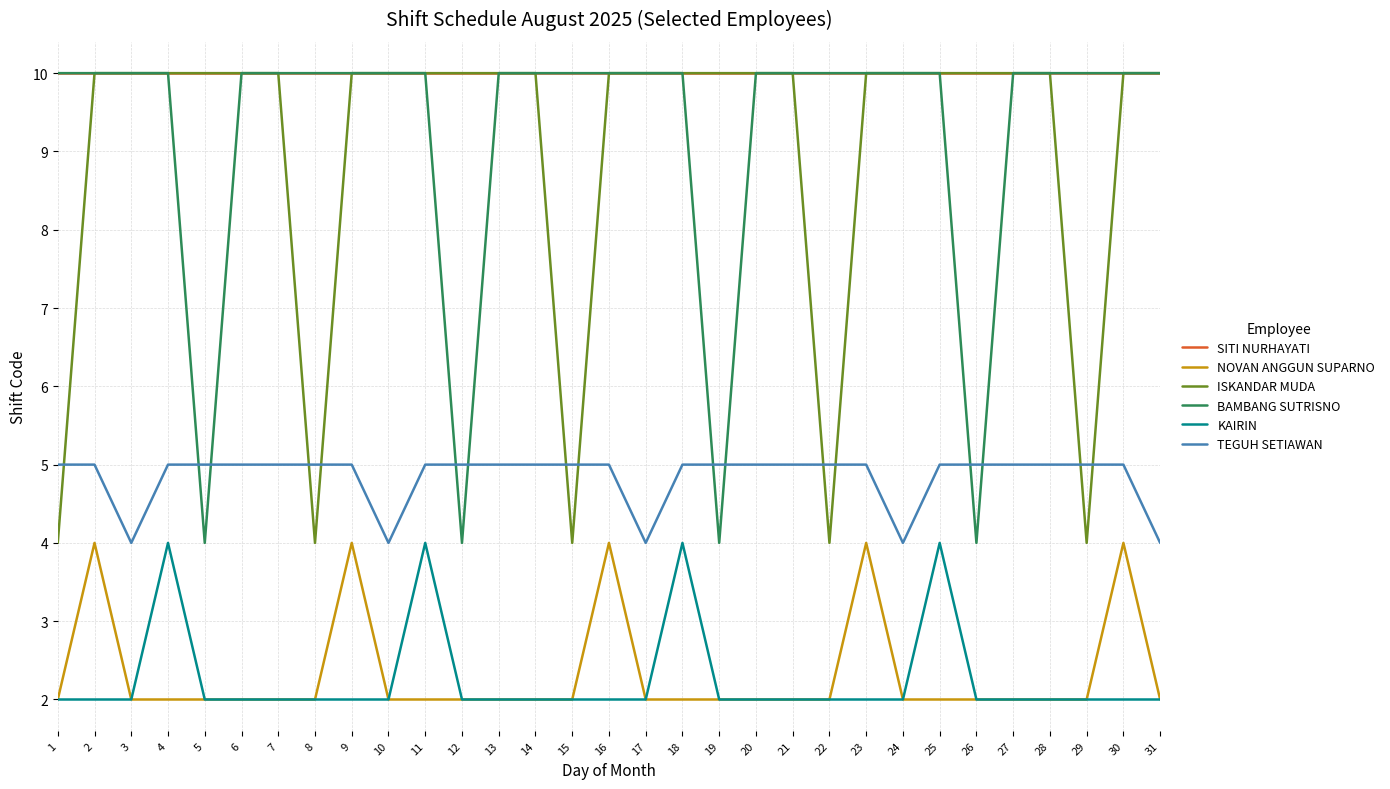

What is the difference between the highest and lowest values at 15?

8